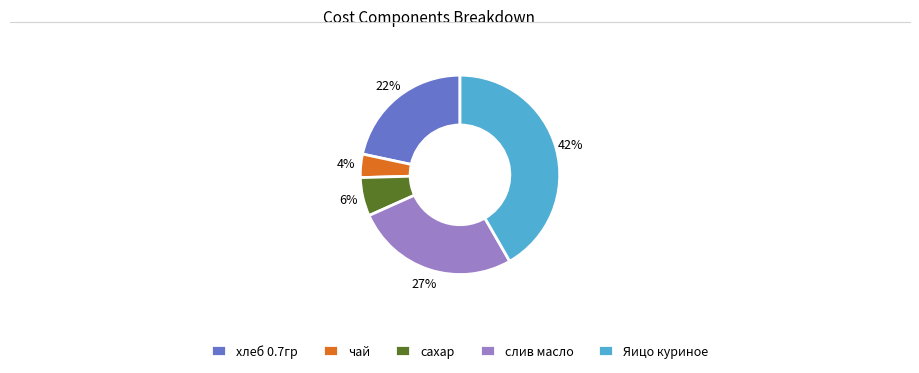

Do сахар and хлеб 0.7гр together represent more than half of the pie?

No